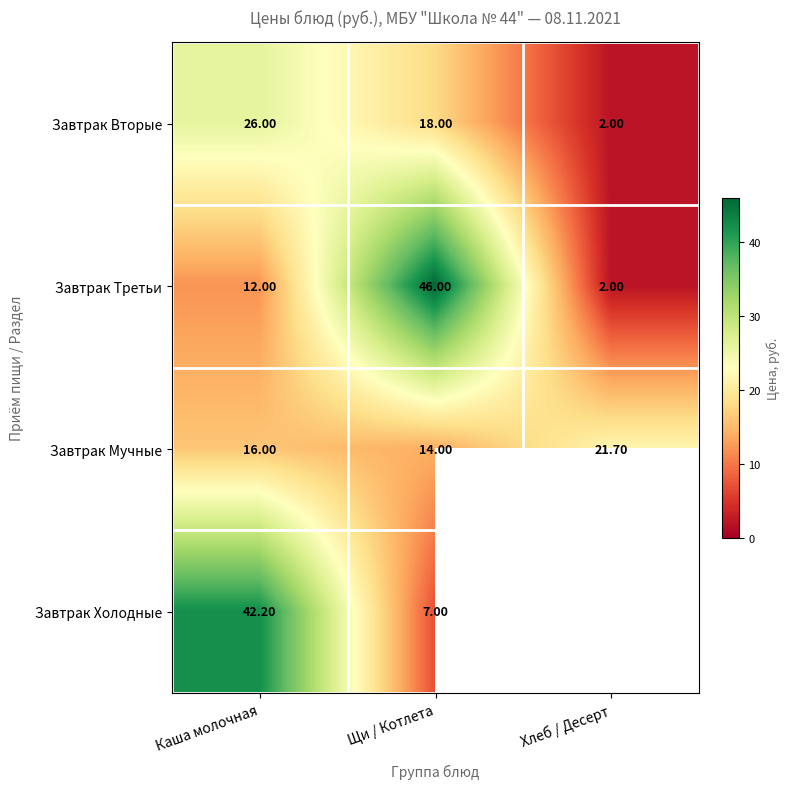

The Завтрак Третьи series shows 17.7 at Каша молочная. True or false?

False